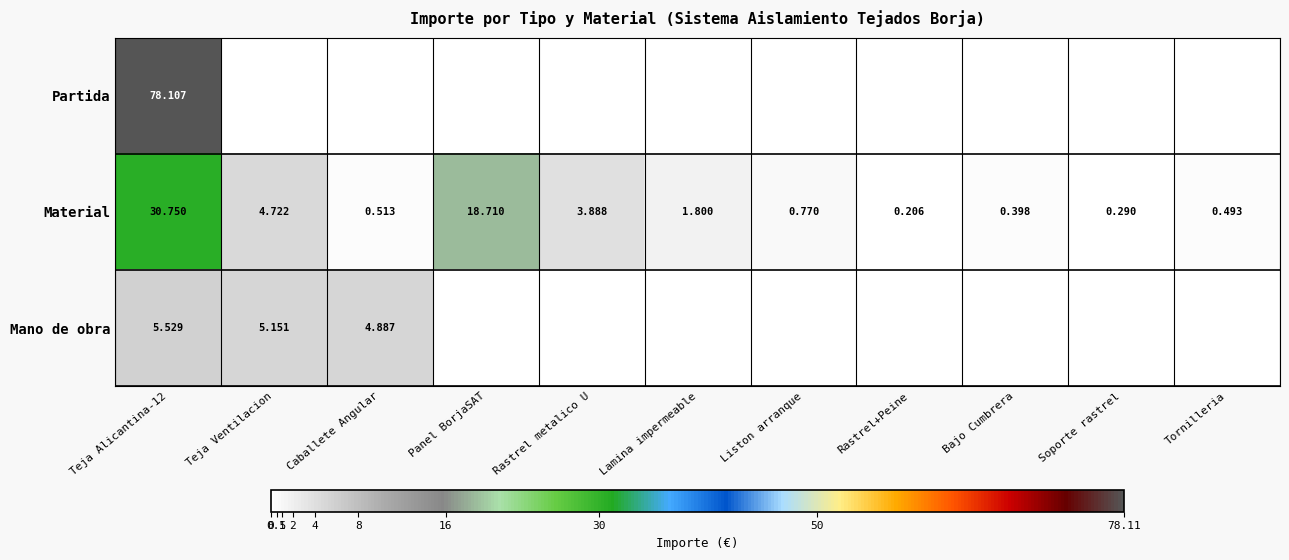

What is the total value across all series at Rastrel+Peine?

0.2